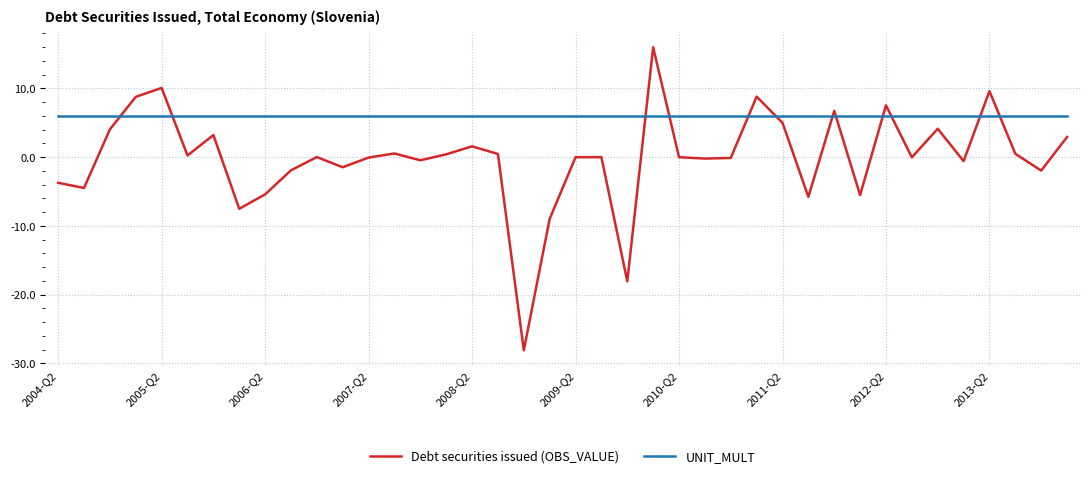

Does the chart display data point markers on the line(s)?

No